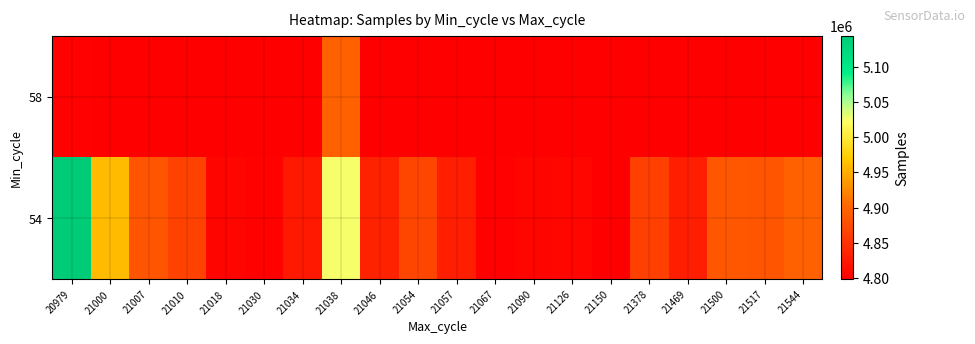

Which series has the largest range (max minus min)?

54